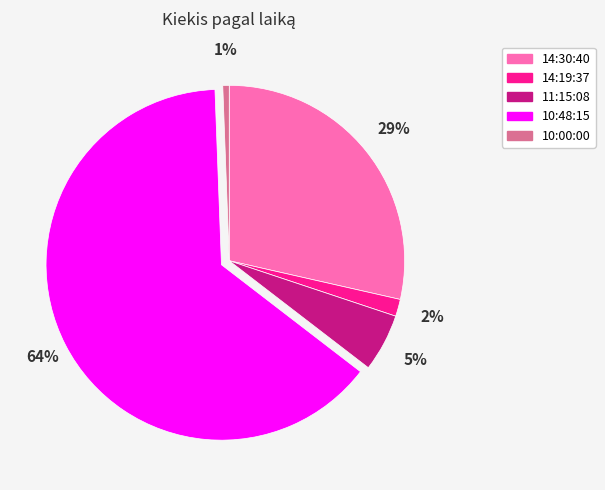

Do 11:15:08 and 14:30:40 together represent more than half of the pie?

No